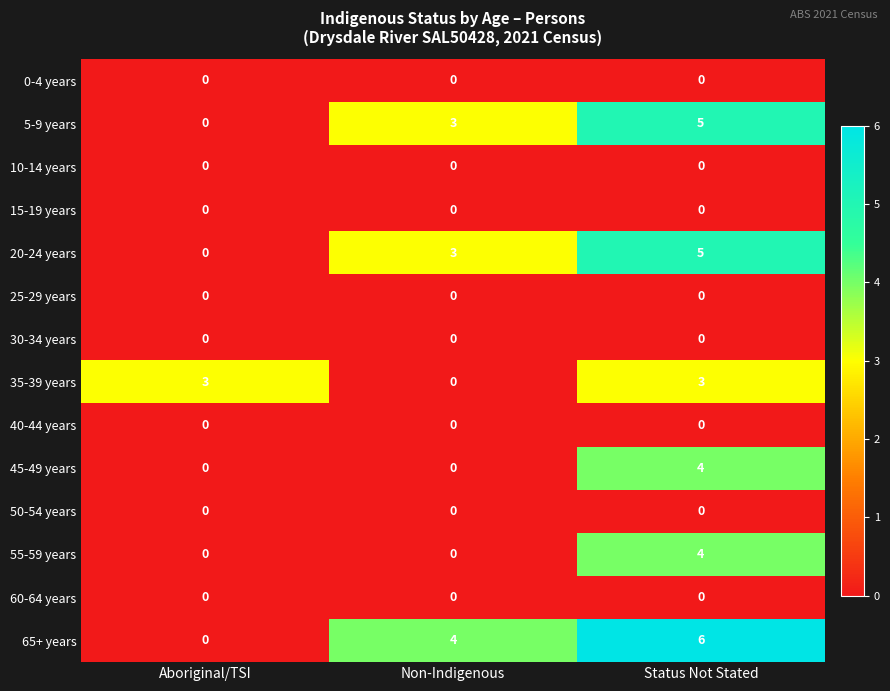

Count the number of data series in this chart.

14